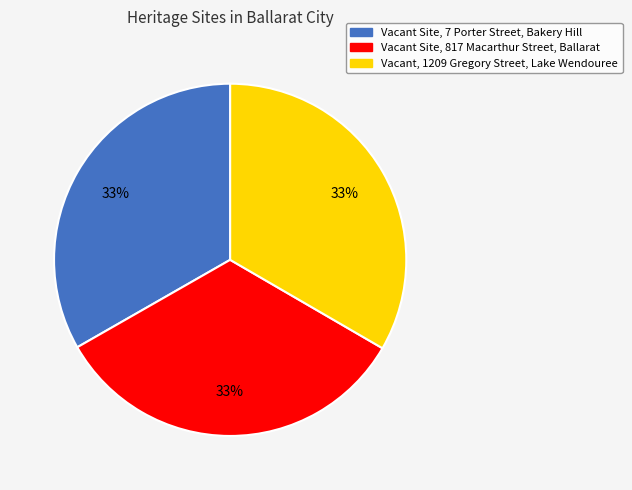

How many segments does this pie chart have?

3